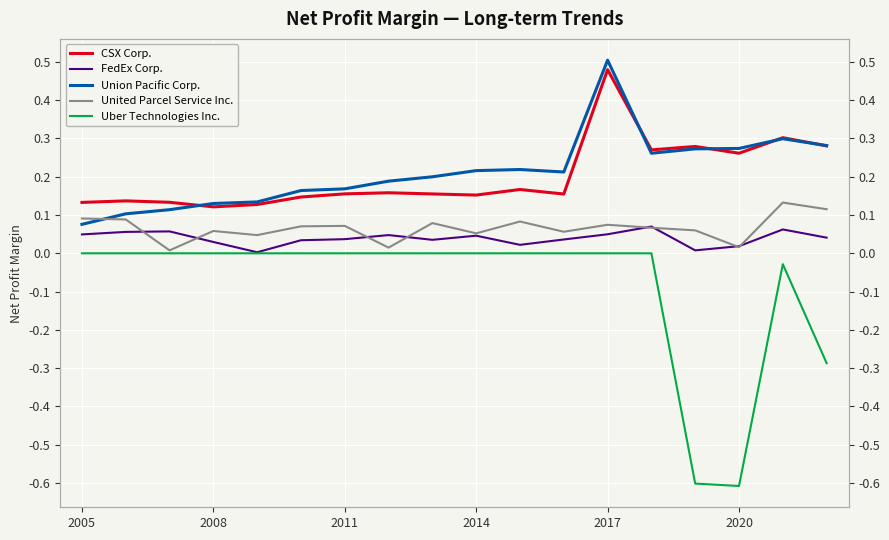

What is the value of the CSX Corp. point at the 15th from the left?

0.3